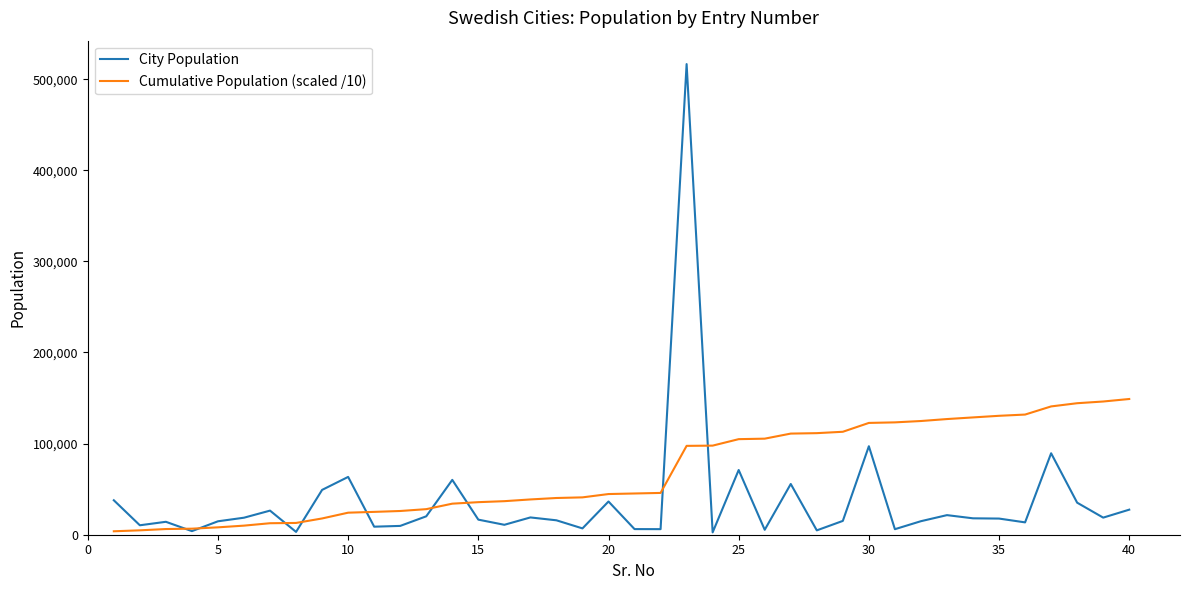

Rank the series by their average value, from lowest to highest.

City Population, Cumulative Population (scaled /10)